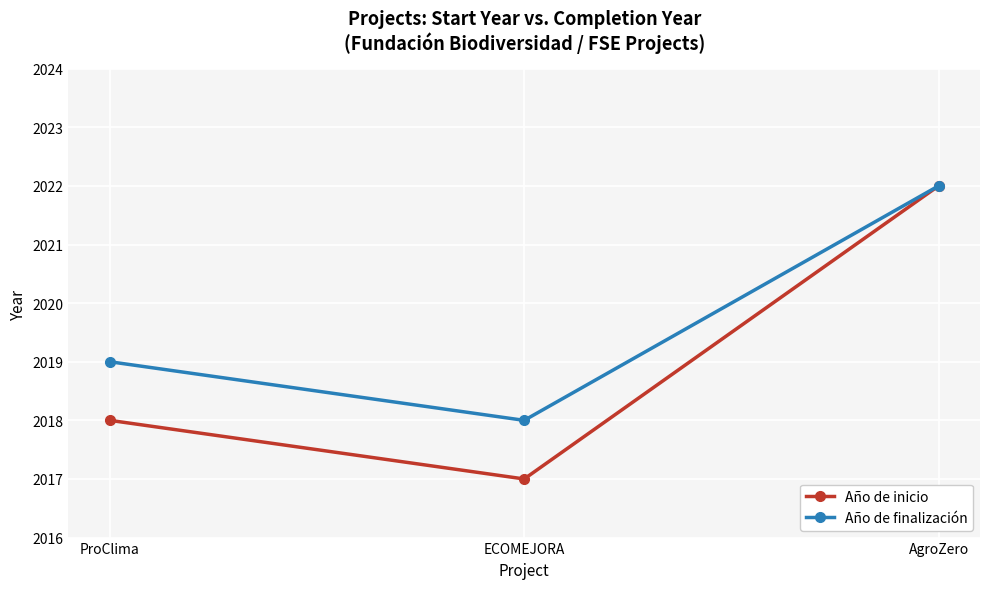

Is the value of Año de finalización at ECOMEJORA greater than the value of Año de inicio at AgroZero?

No